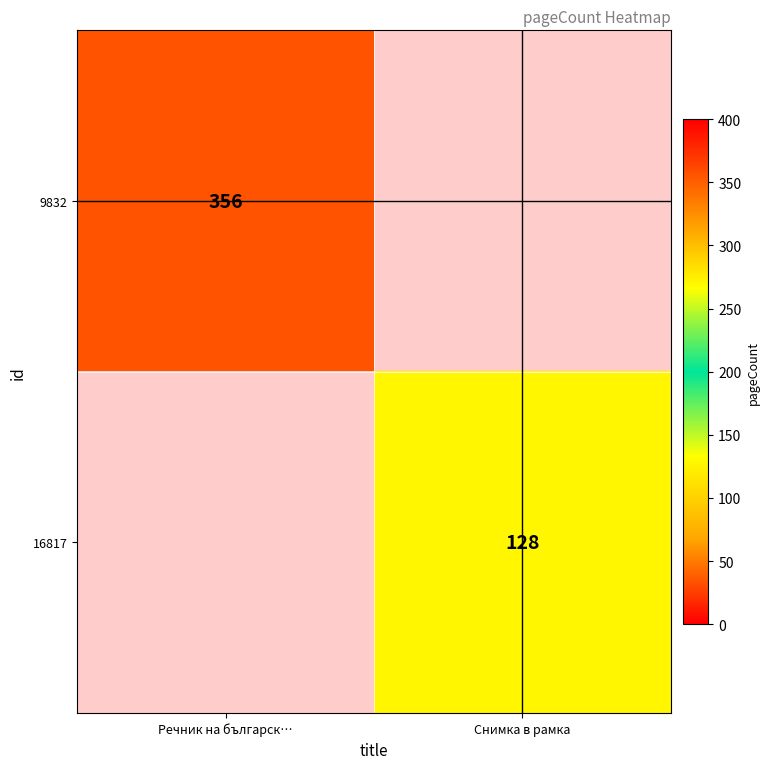

The value of 9832 at Речник на българск… is 356. True or false?

True